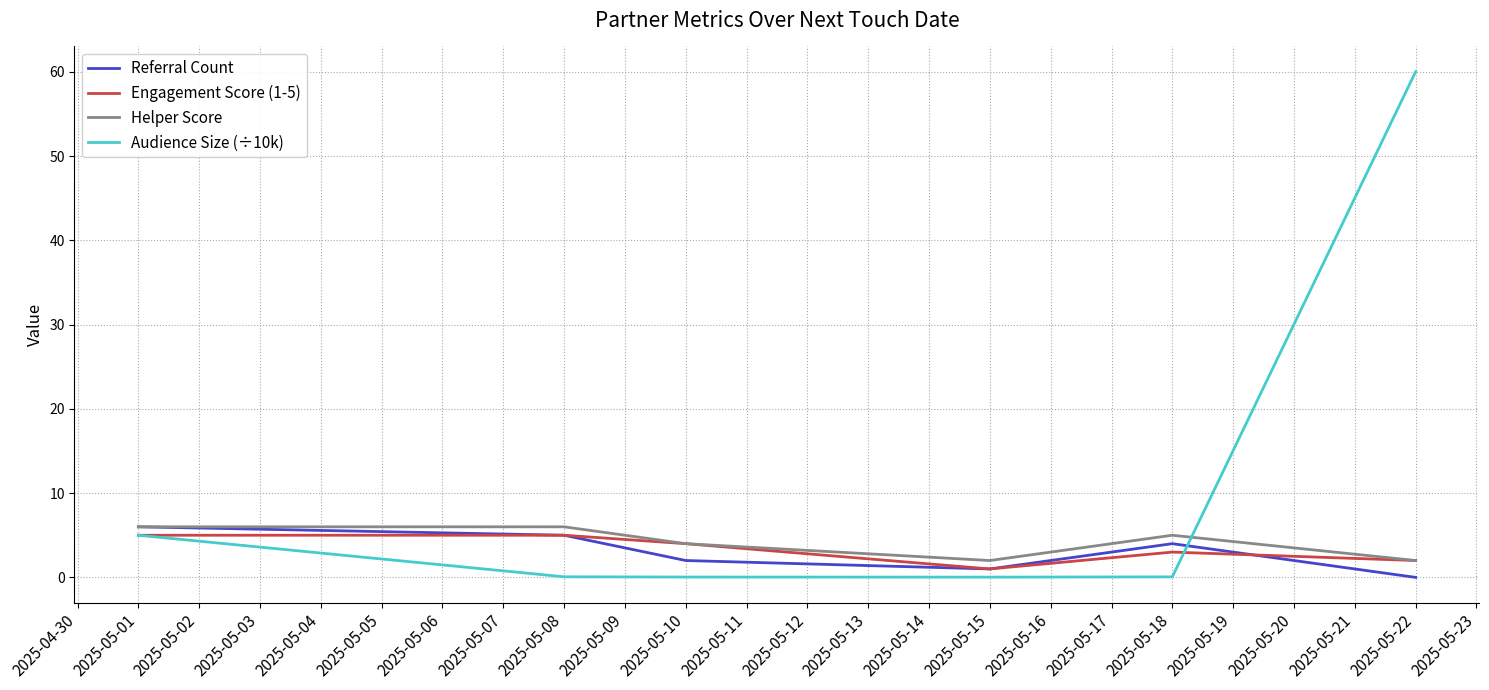

At which category does the chart reach its peak across all series?

2025-05-22